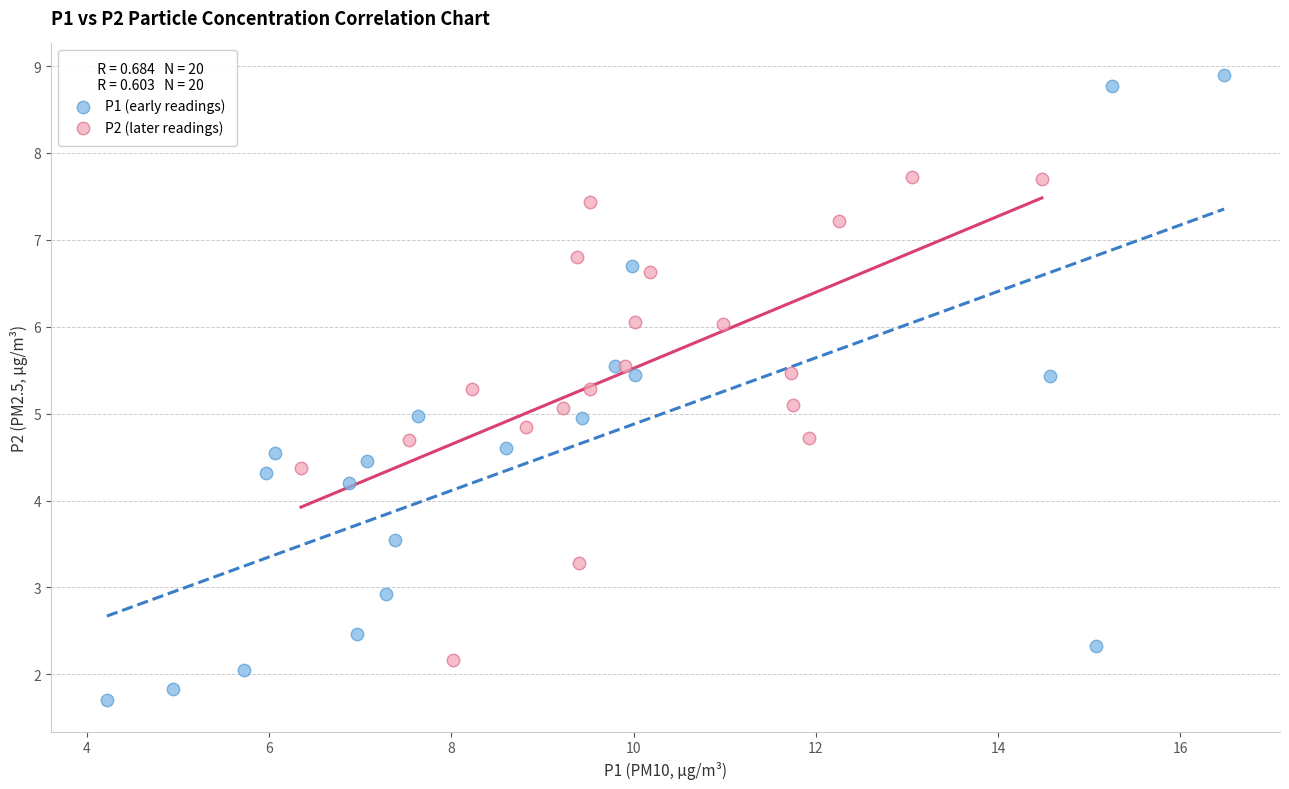

Which series has the largest Y range (max minus min)?

P1 (early readings)